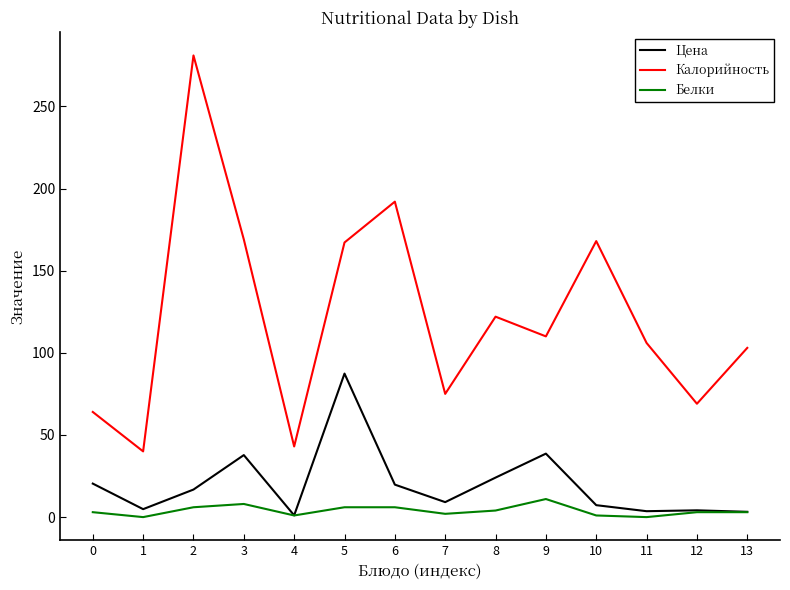

In Калорийность, how many points are higher than both neighbors (excluding endpoints)?

4